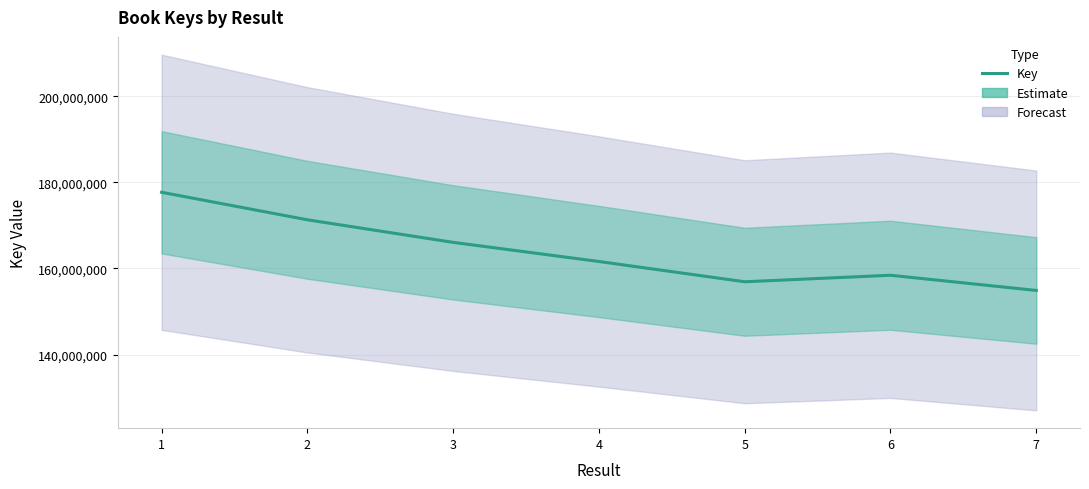

Which category has the lowest value across all series?

7